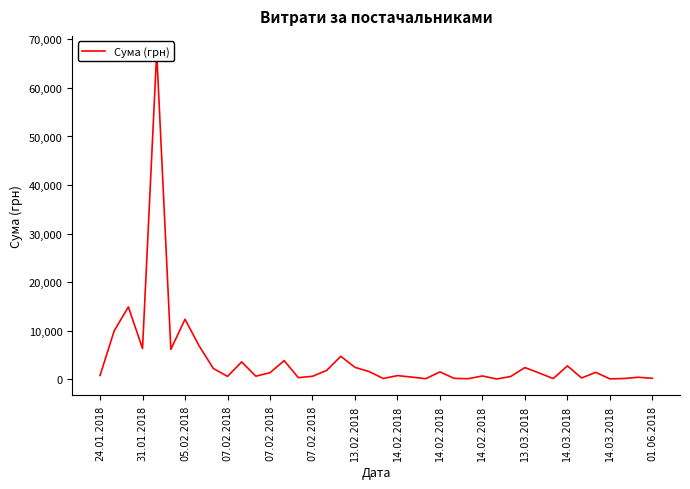

Where does the data first go above 1273?

31.01.2018